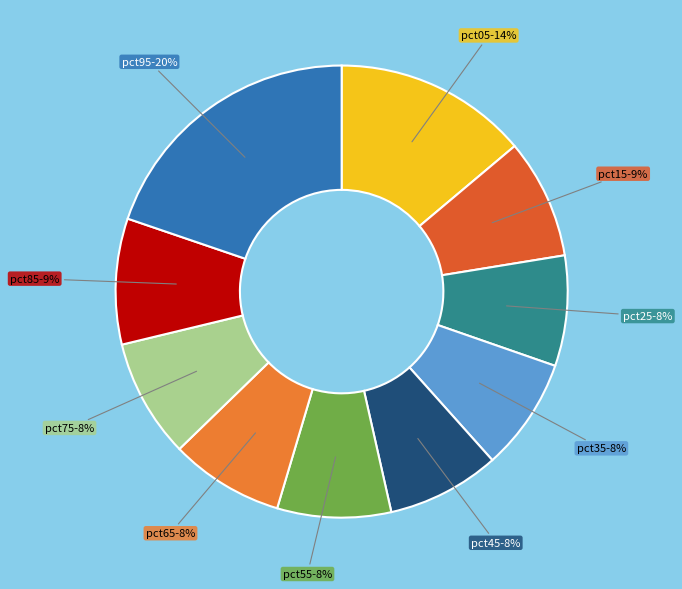

The pct55 slice represents 8% of the pie. True or false?

True